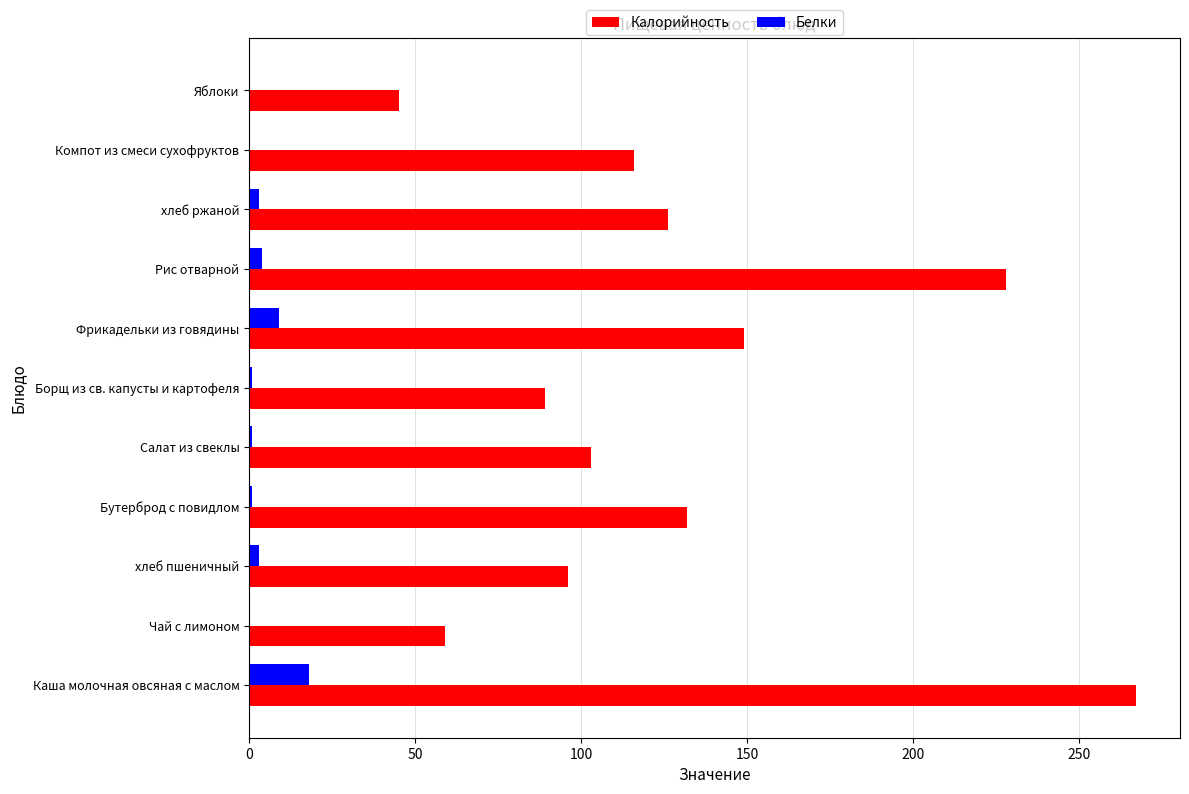

Is it true that Белки equals 18.0 at Каша молочная овсяная с маслом?

True